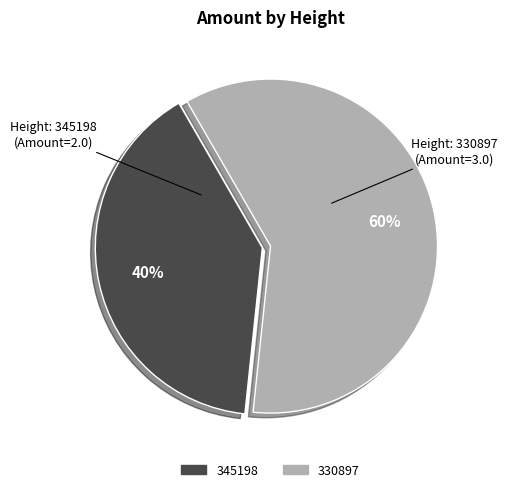

What percentage is the 330897 slice, to the nearest percent?

60%